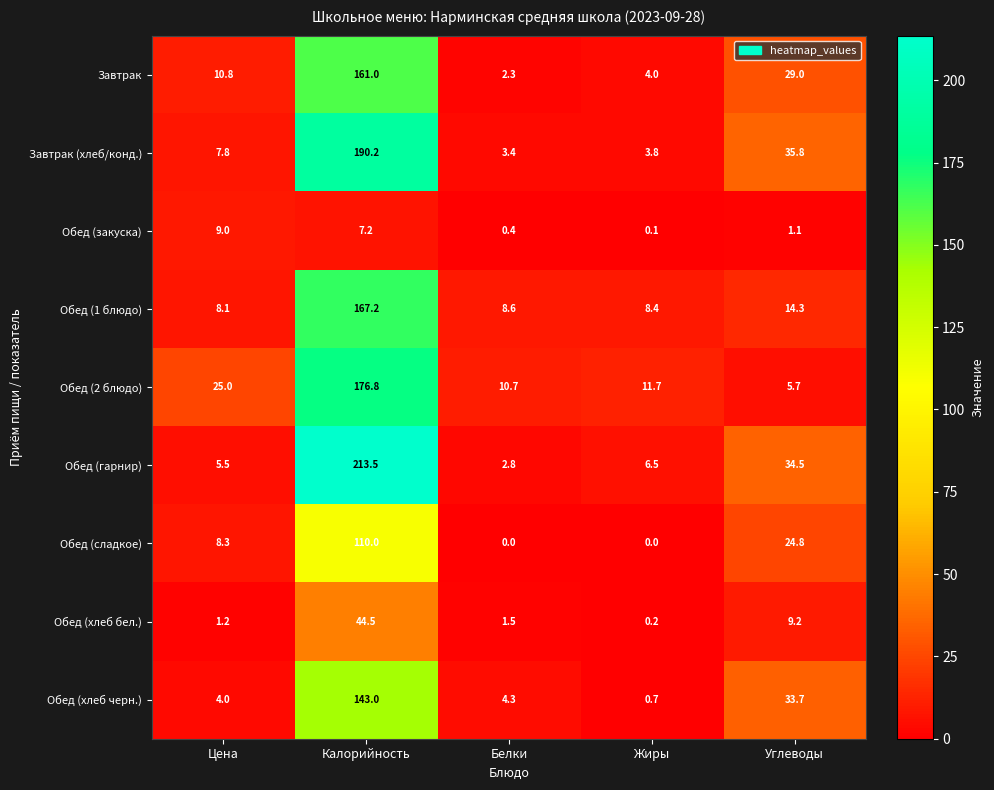

Between Цена and Углеводы, which series saw the biggest shift?

Обед (хлеб черн.)